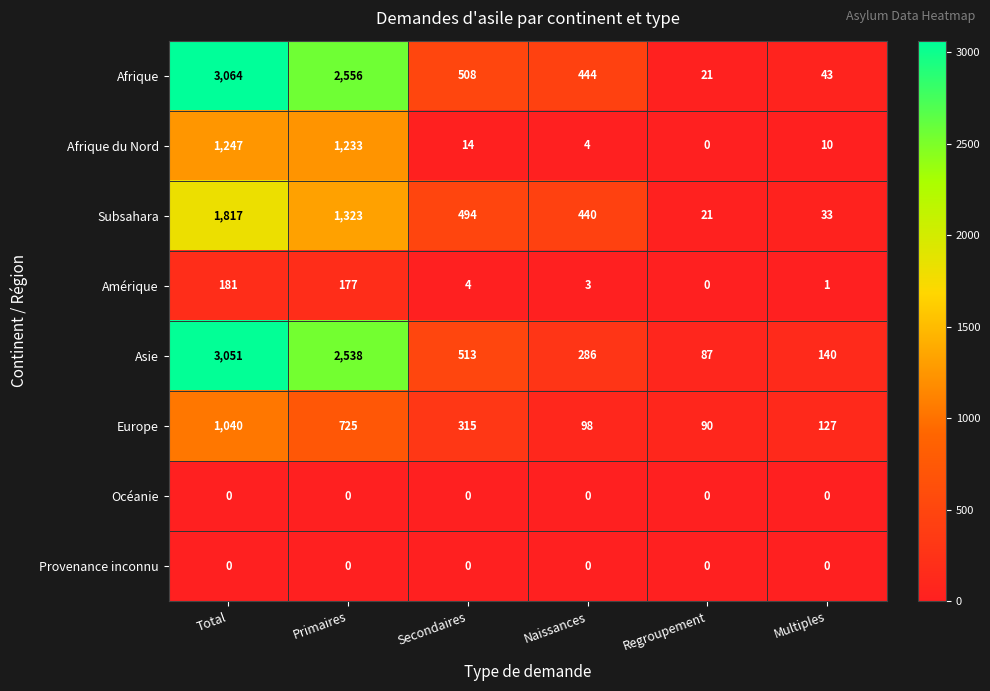

Where does the Amérique series first go above 4?

Total